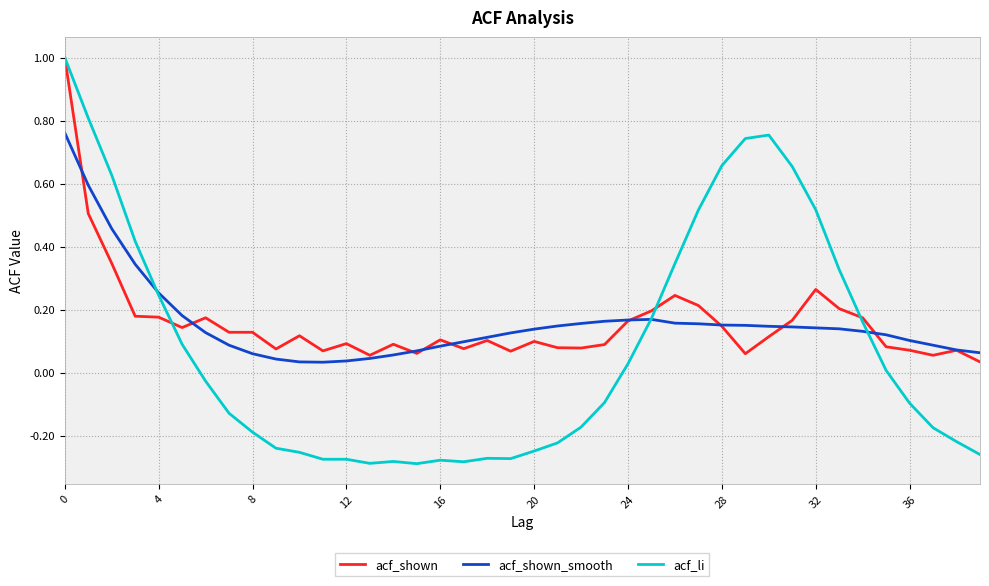

Which series has the widest spread of values?

acf_li